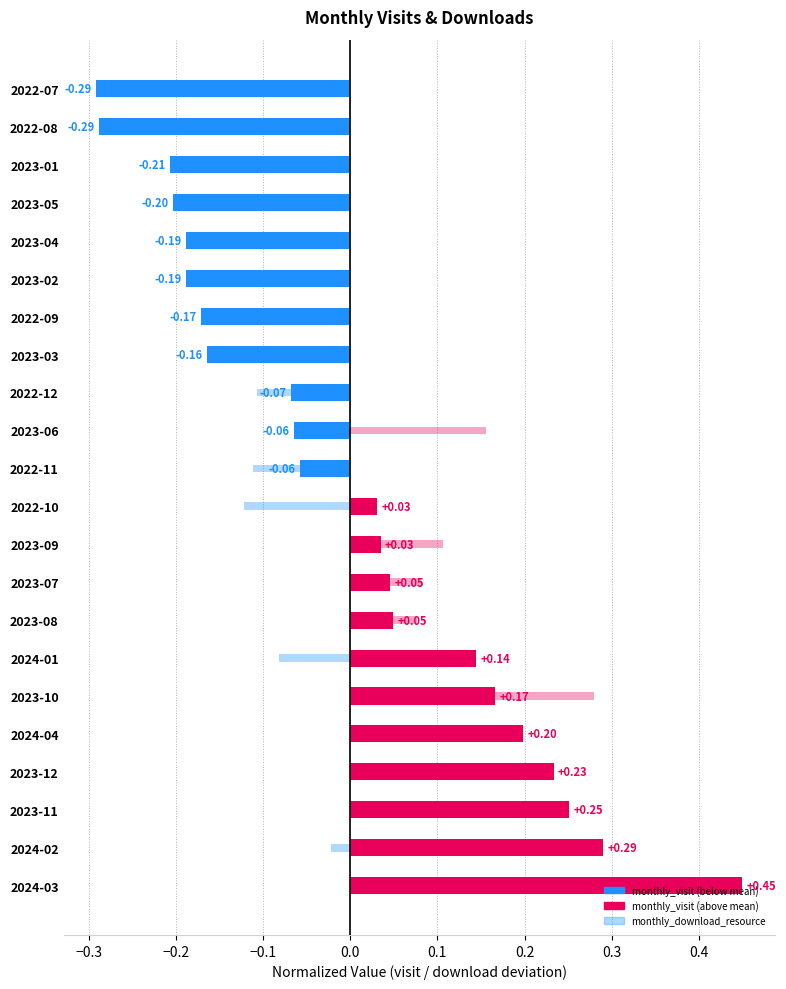

How many negative values does the monthly_visit series have?

11